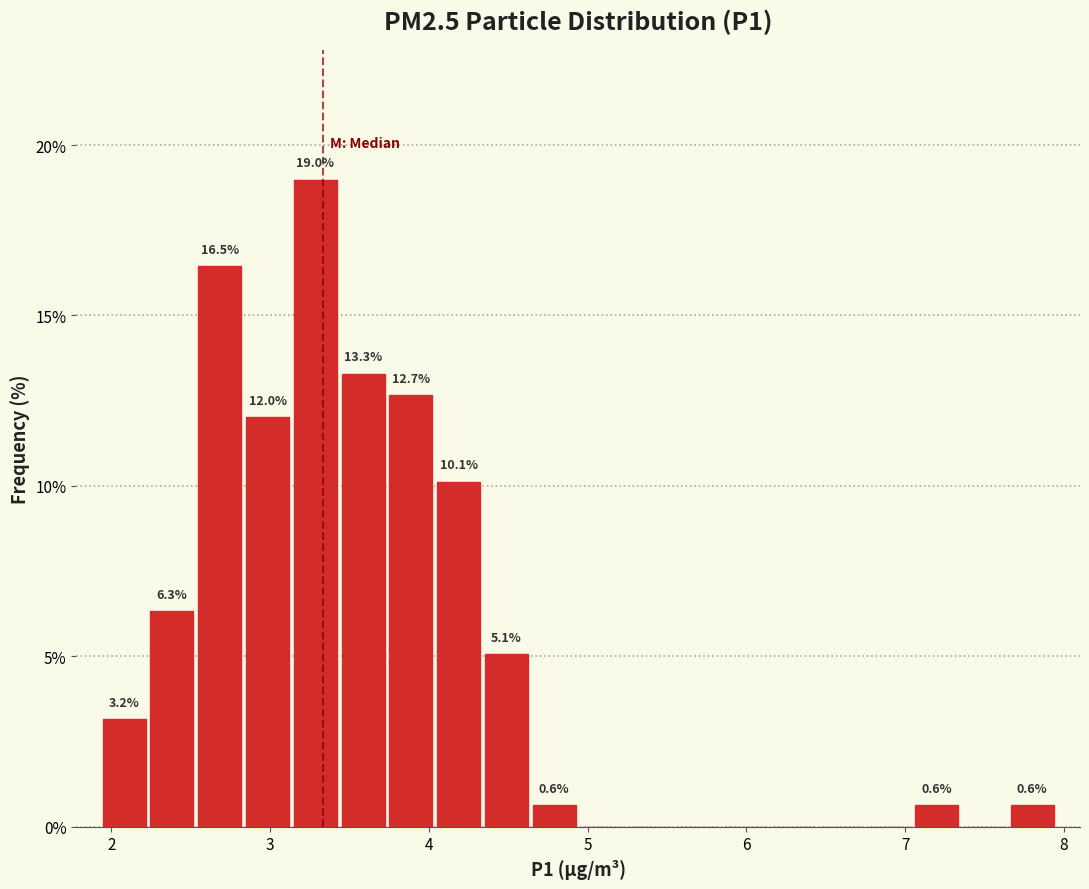

Around what value on the x-axis is the tallest bar? Give the approximate position of its centre, as read against the axis.

3.3